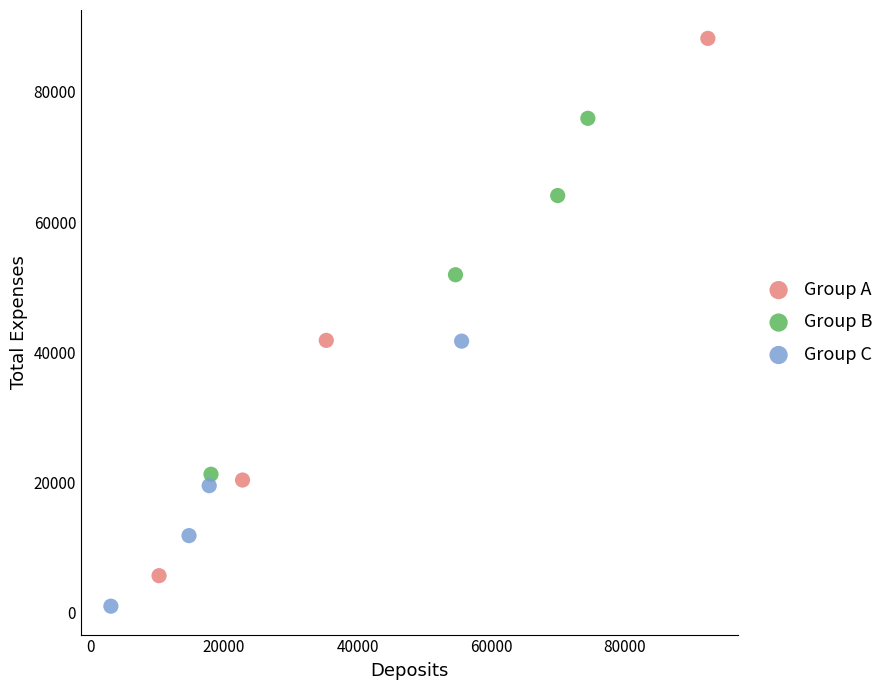

Which series contains the lowest Y value?

Group C